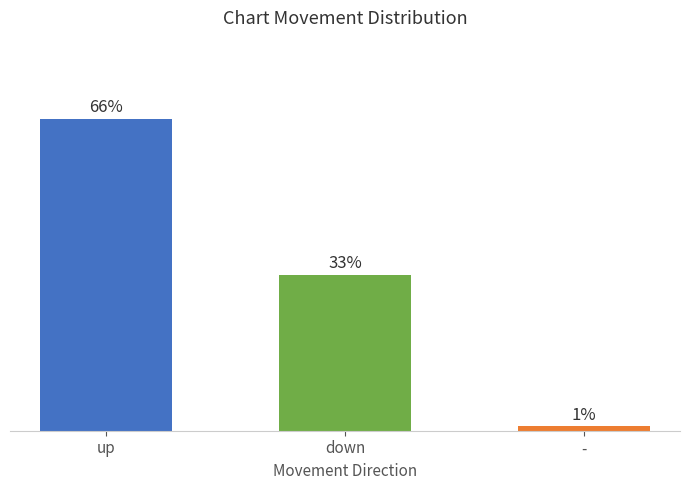

What is the label of the 3rd bar from the right?

up